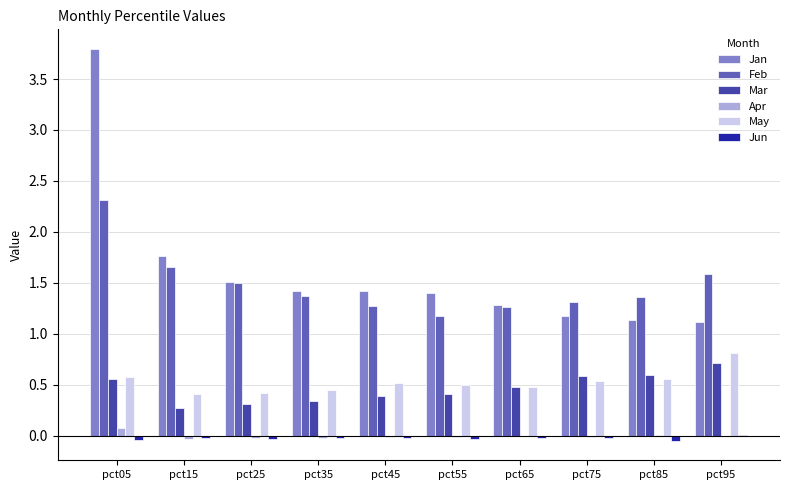

Count the Mar values in the range 0 to 1.

10